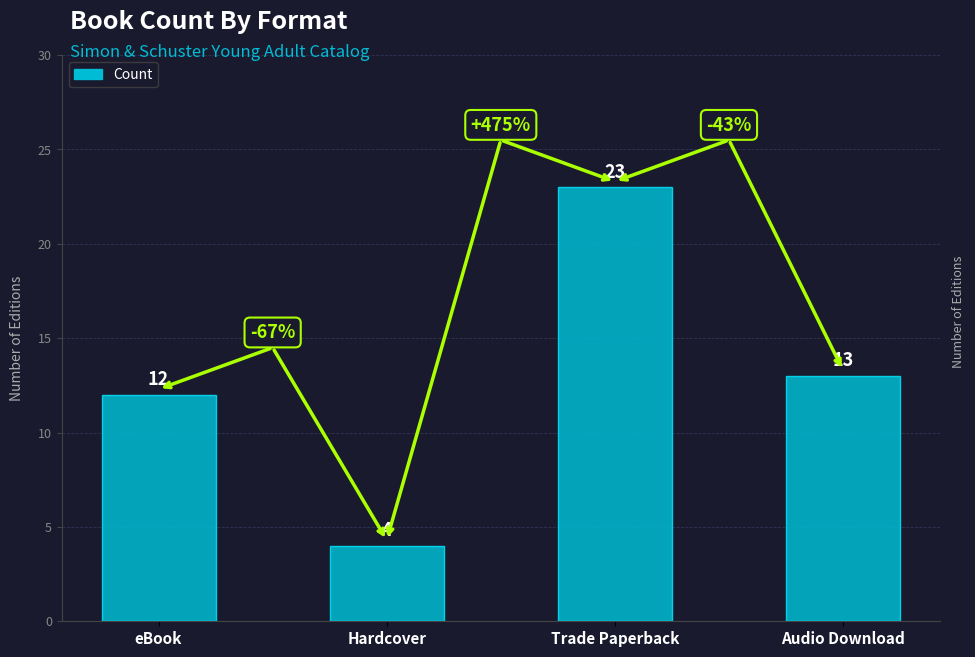

What is the difference between the values at Audio Download and Trade Paperback?

10